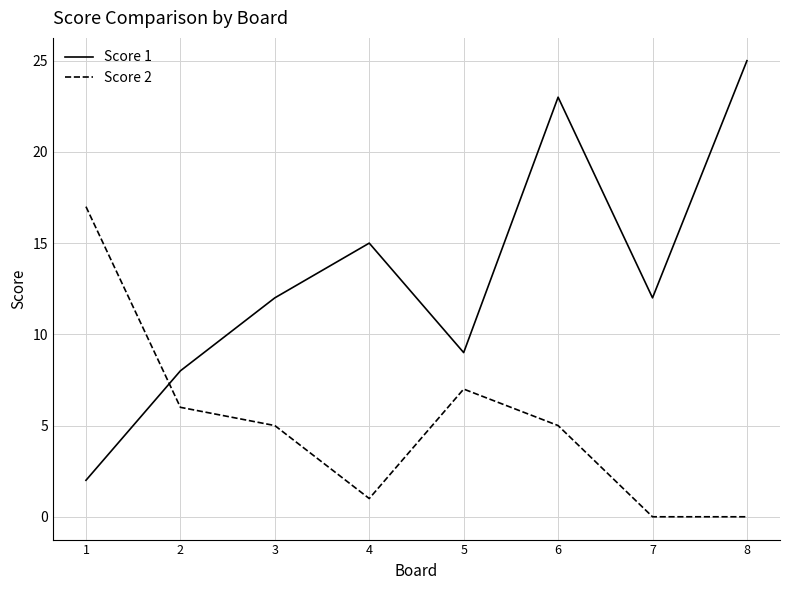

The value of Score 1 at 6 is 23. True or false?

True